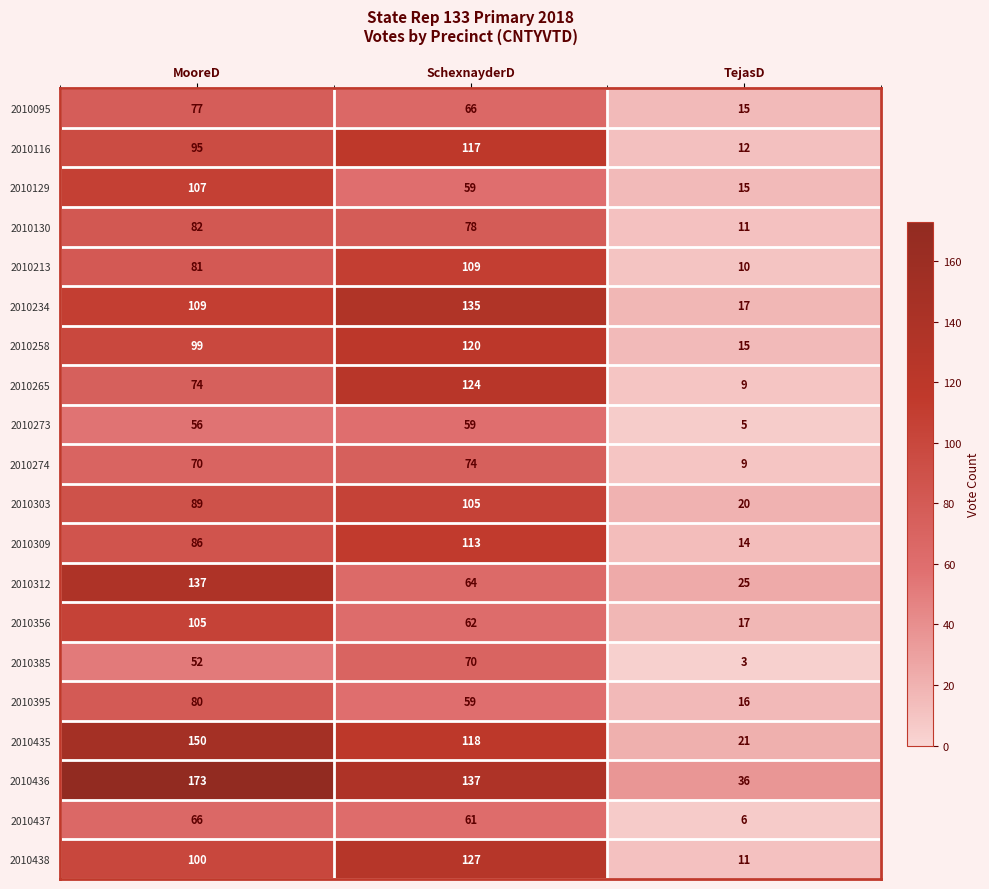

Is it true that 2010356 equals 17 at TejasD?

True